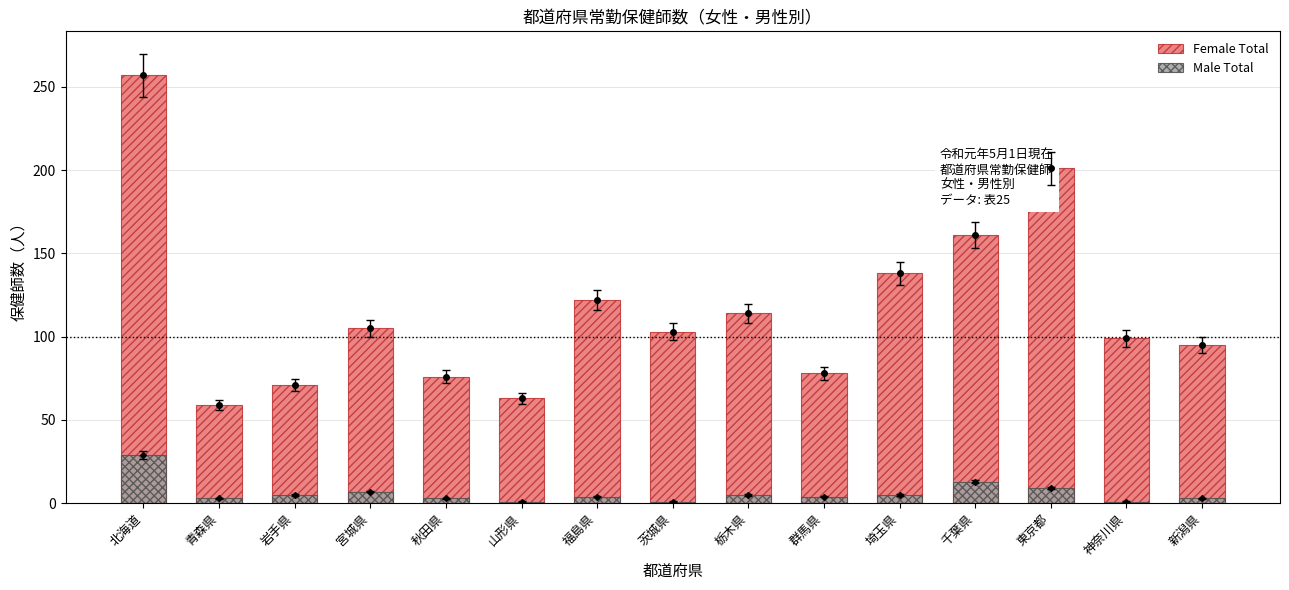

What is the average value of the Female Total series?

116